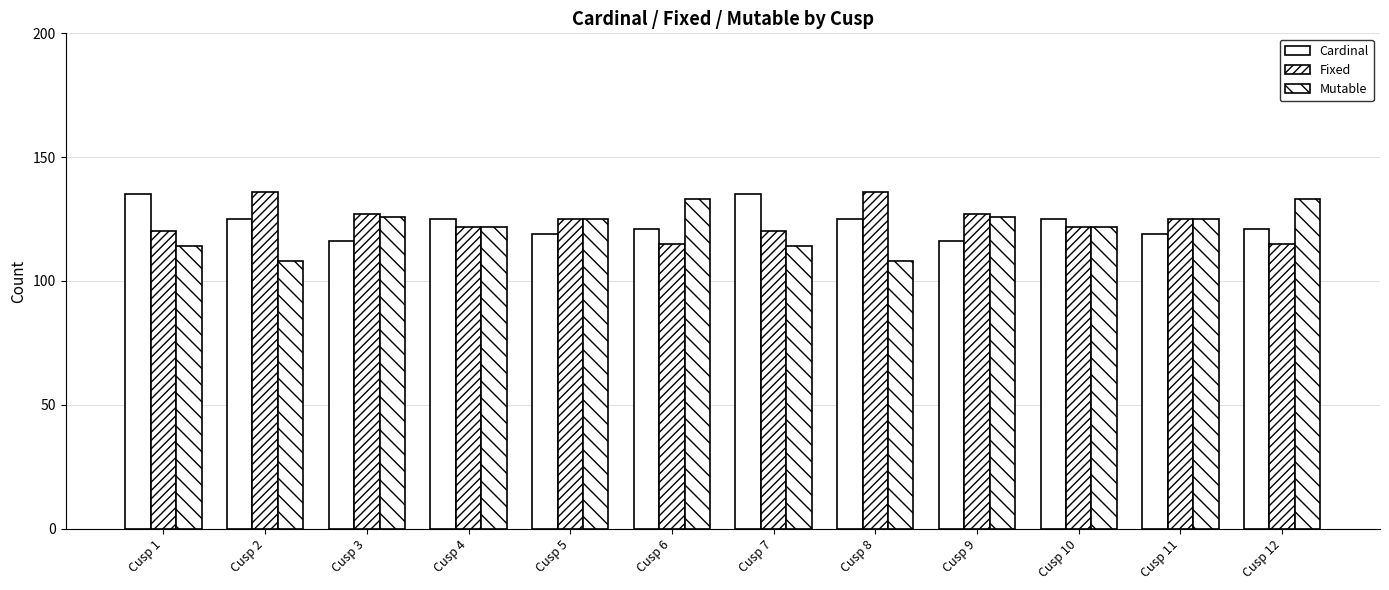

The Cardinal series shows 203 at Cusp 1. True or false?

False